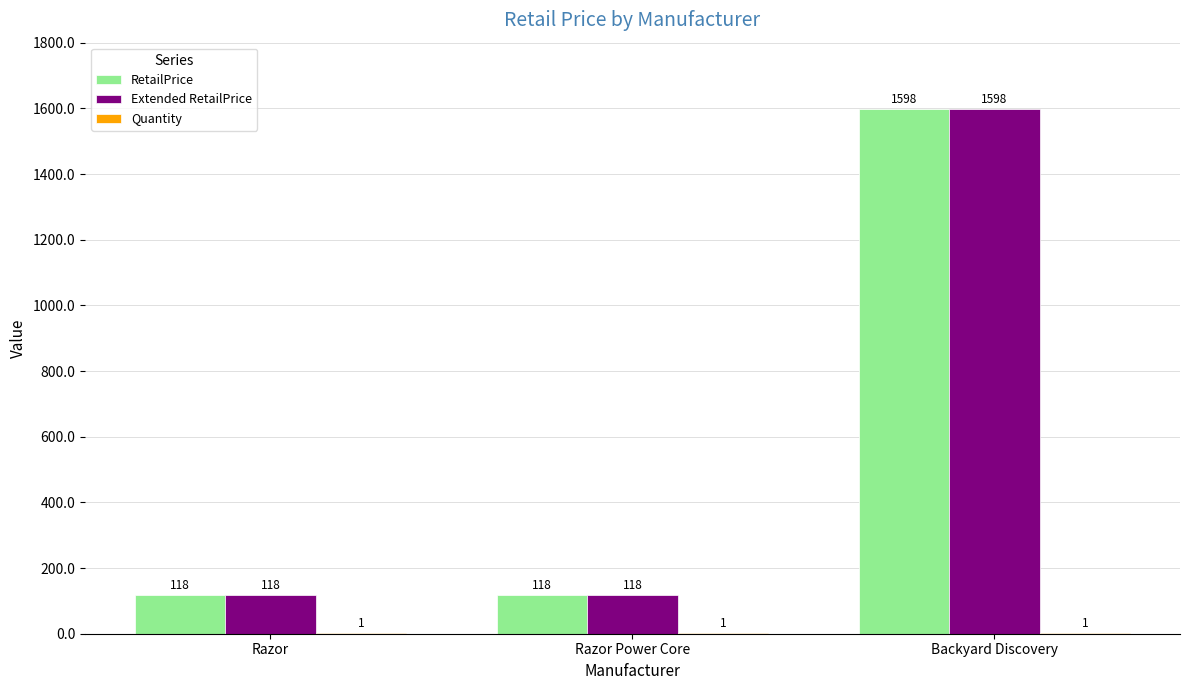

At which category is the sum across all series the highest?

Backyard Discovery